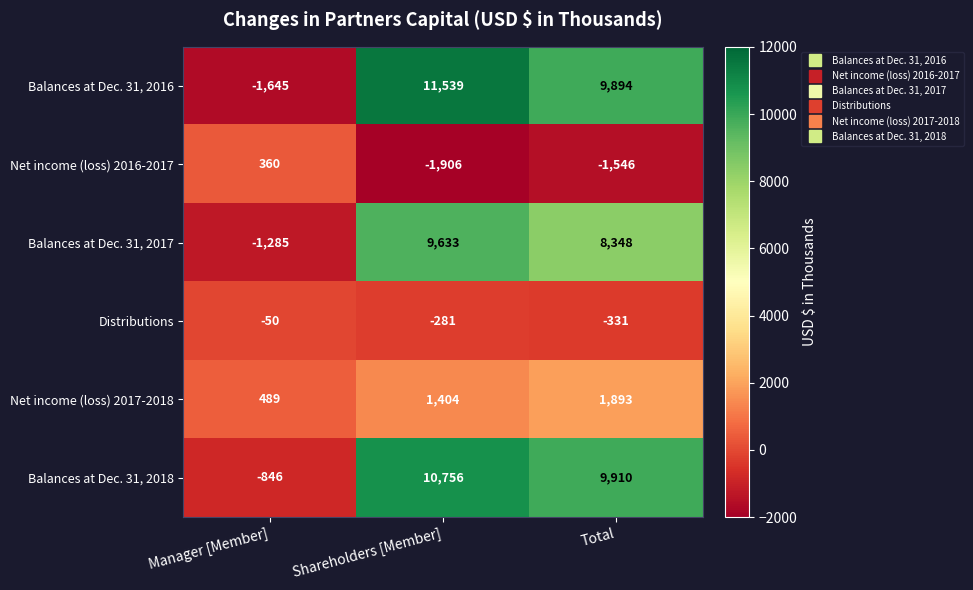

At which label does Net income (loss) 2017-2018 reach its minimum?

Manager [Member]